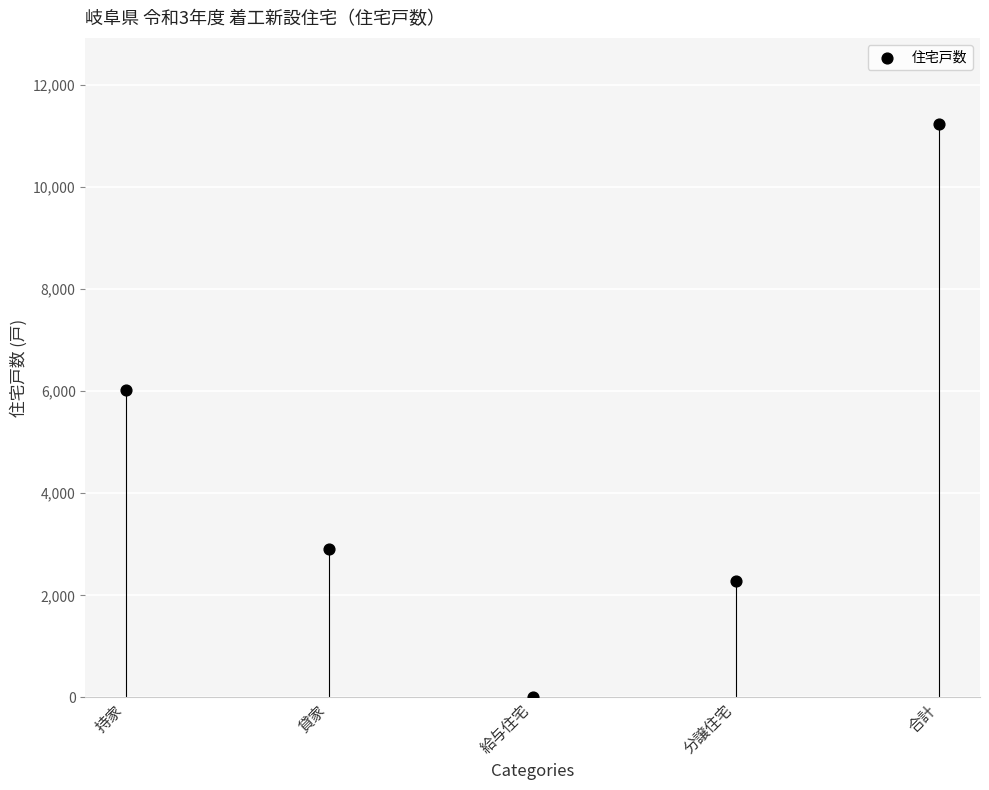

What is the average Y value?

4494